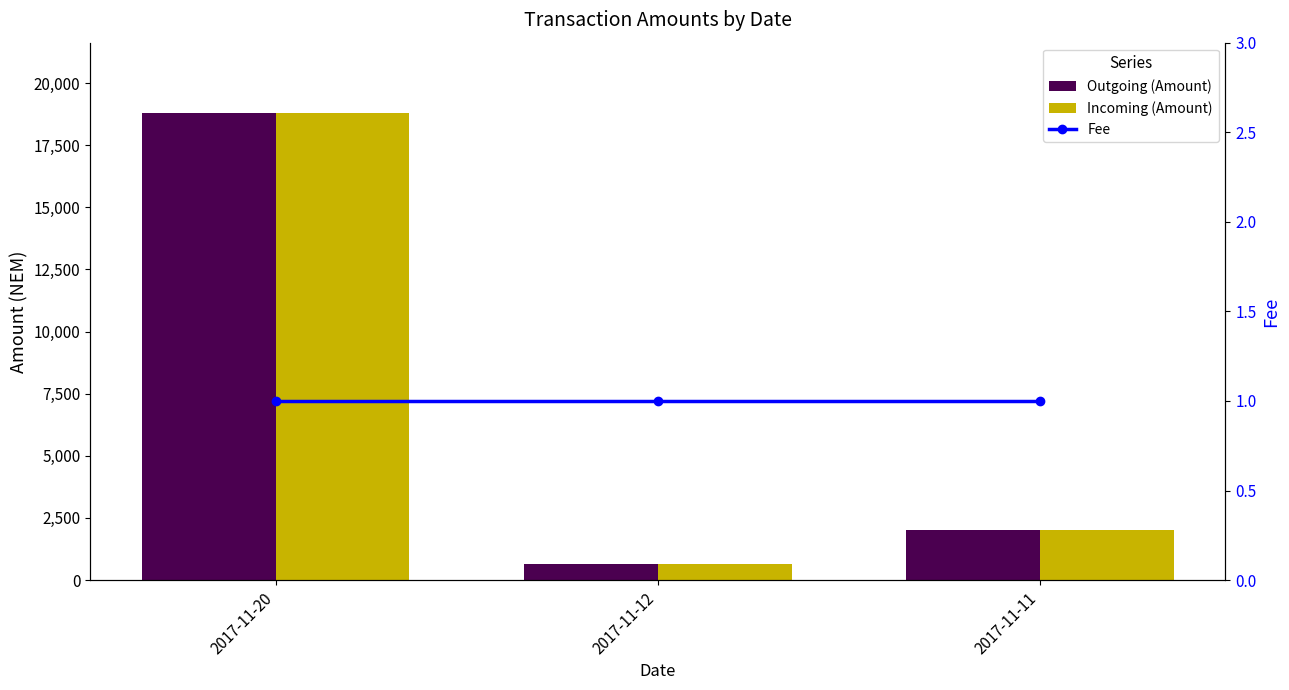

What is the value of the Outgoing (Amount) bar at the 2nd from the left?

654.0